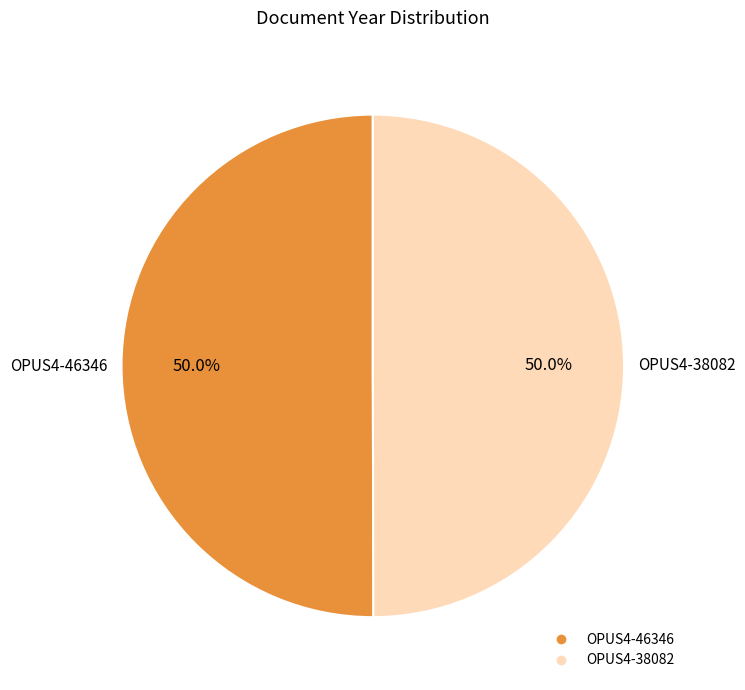

What is the ratio of the value at OPUS4-46346 to the value at OPUS4-38082?

1.0